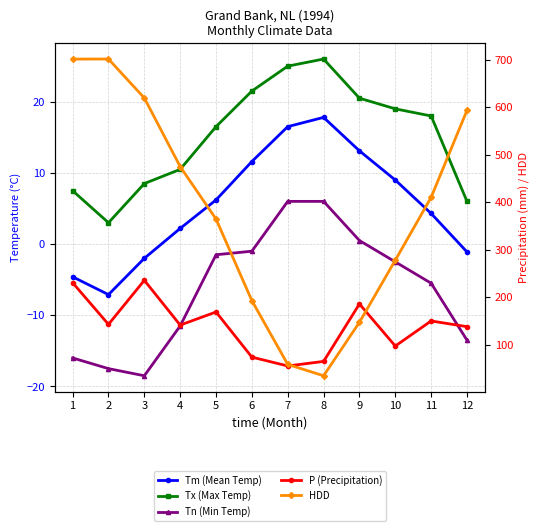

Between 8 and 9, which series saw the biggest shift?

P (Precipitation)